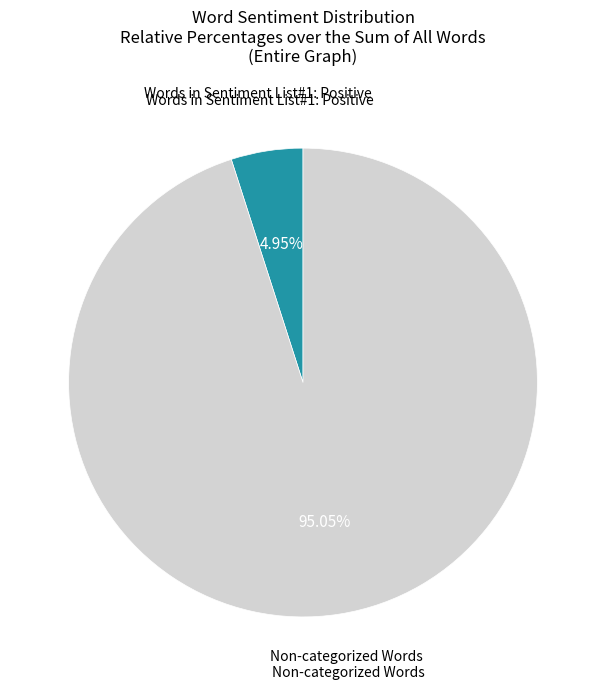

Count the number of slices in the pie.

2